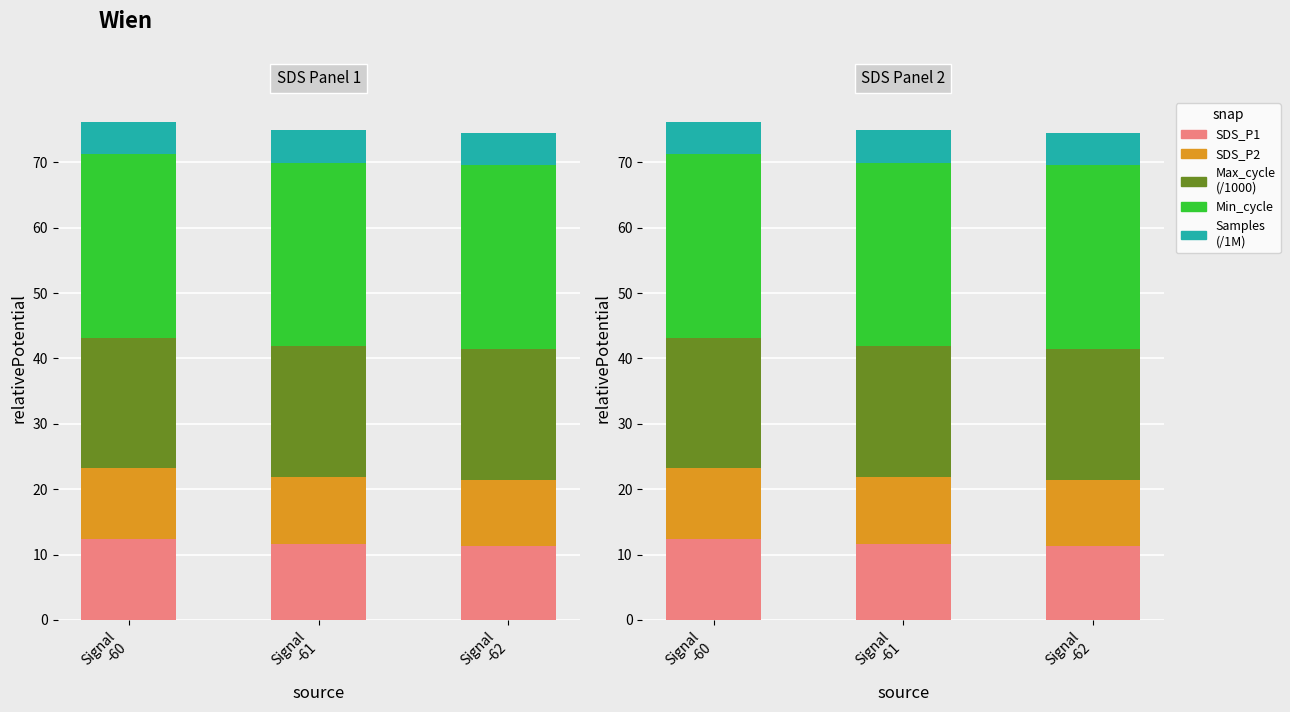

Between Signal
-61 and Signal
-62, which series saw the biggest shift?

SDS_P1